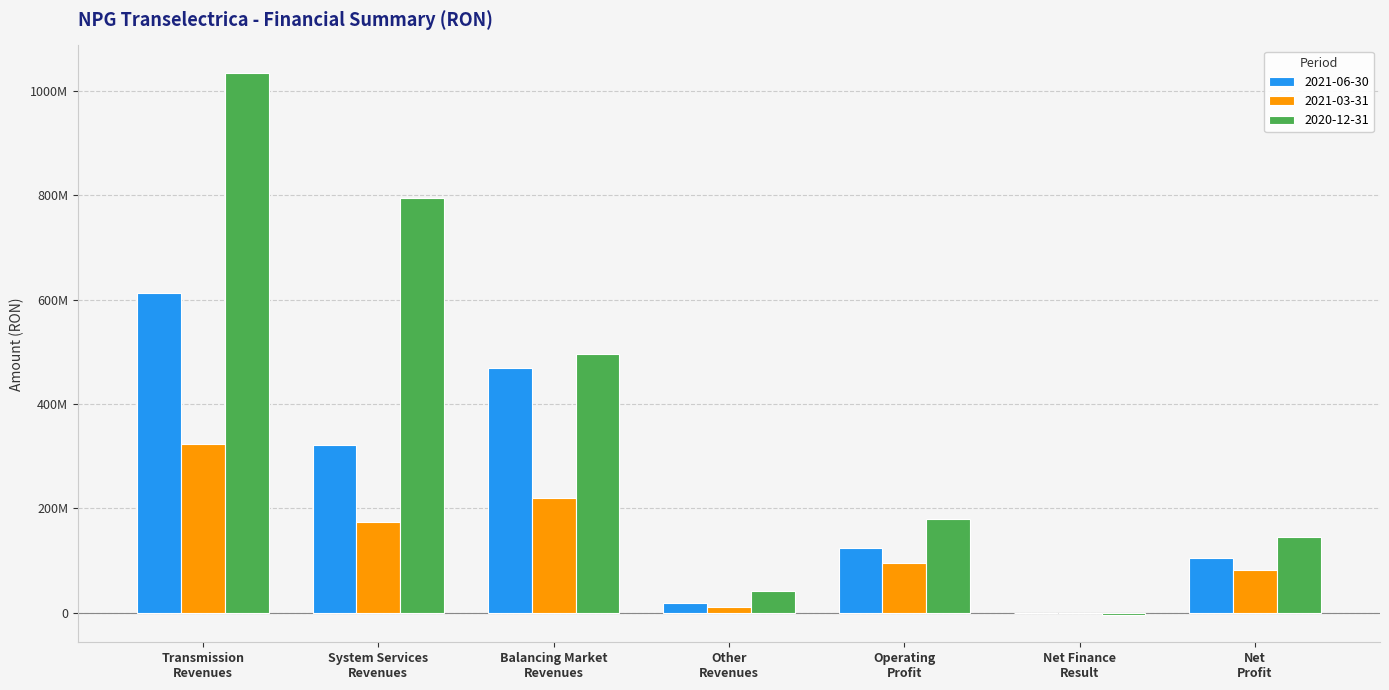

True or false: 2021-06-30 has a value of 104370947 at Net
Profit.

True